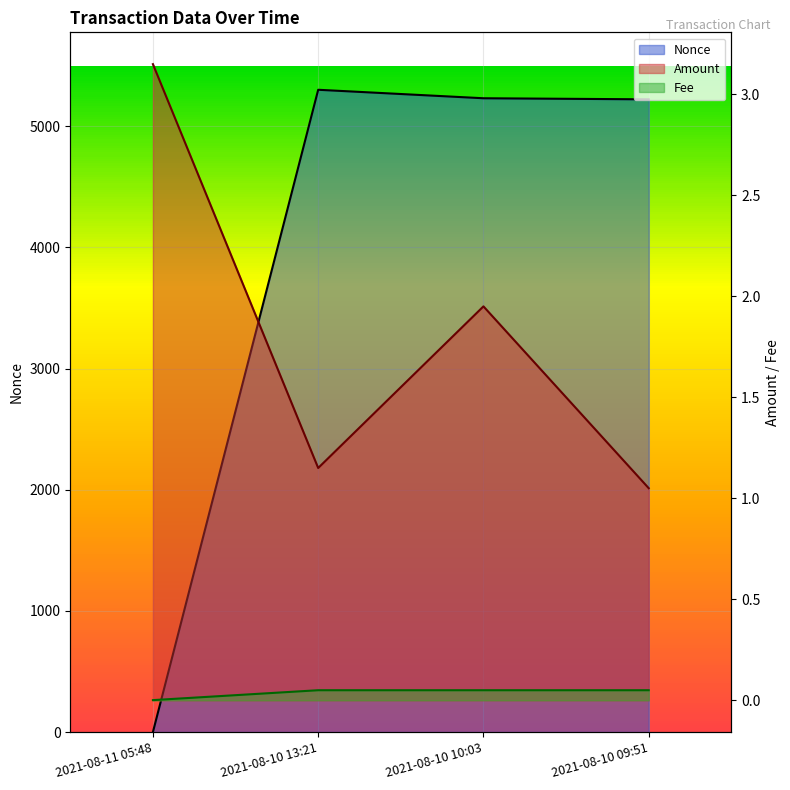

At which category does Nonce reach its first local peak?

2021-08-10 13:21